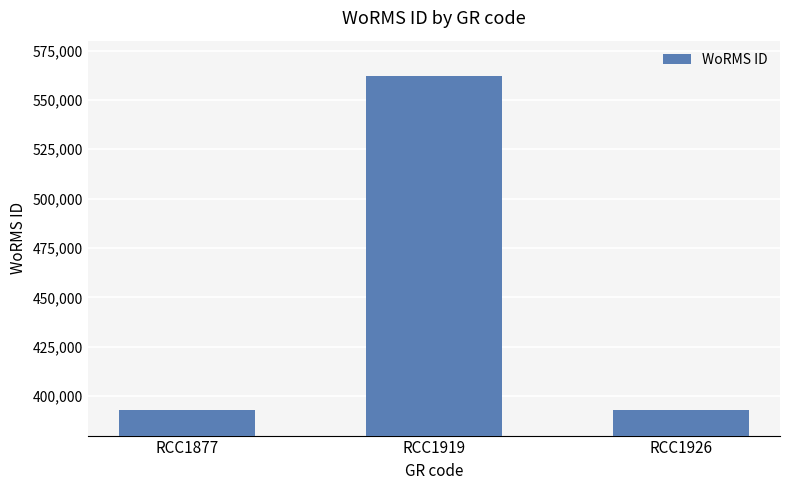

What is the smallest value displayed?

392750